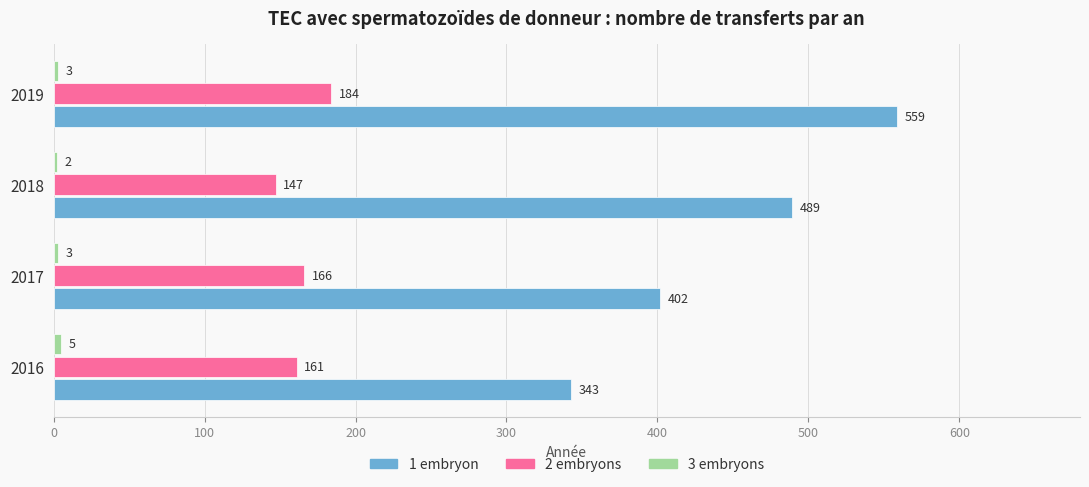

At which category is the sum across all series the highest?

2019